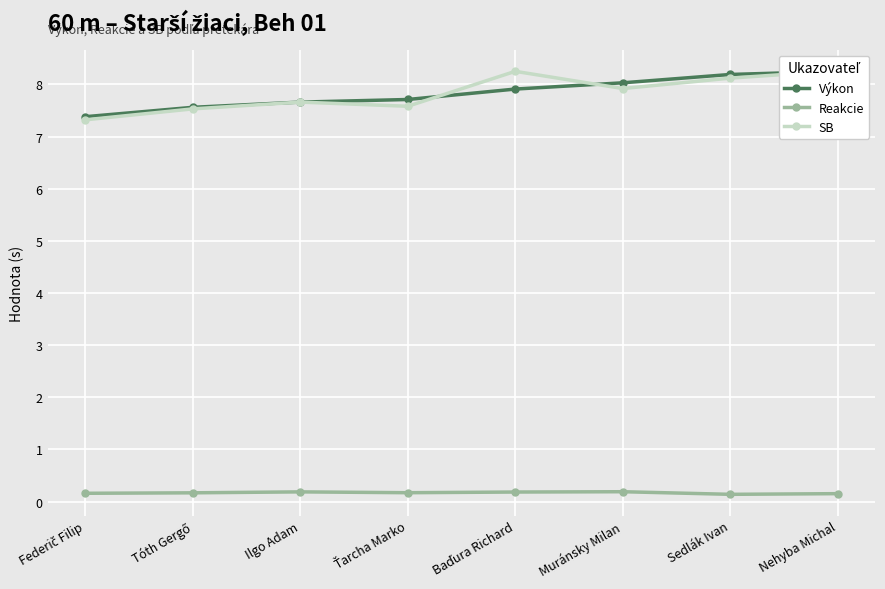

What is the value of the Reakcie point at the 5th from the left?

0.2